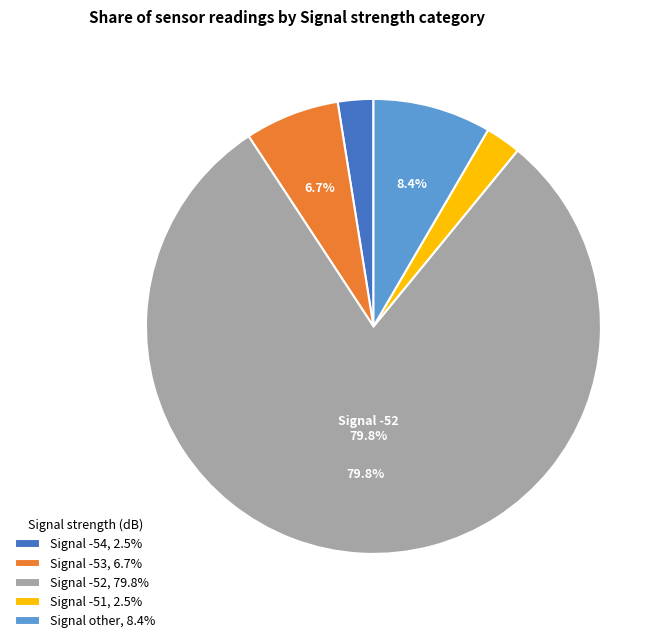

How many slices are in this pie chart?

5